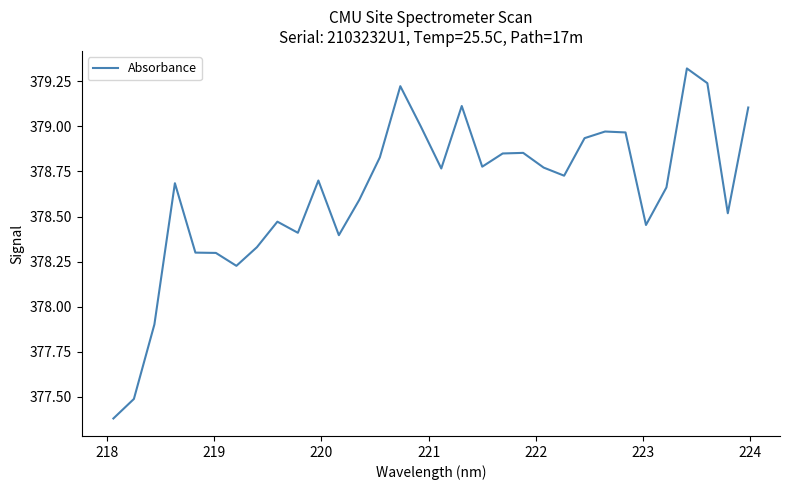

What is the average value?

378.6